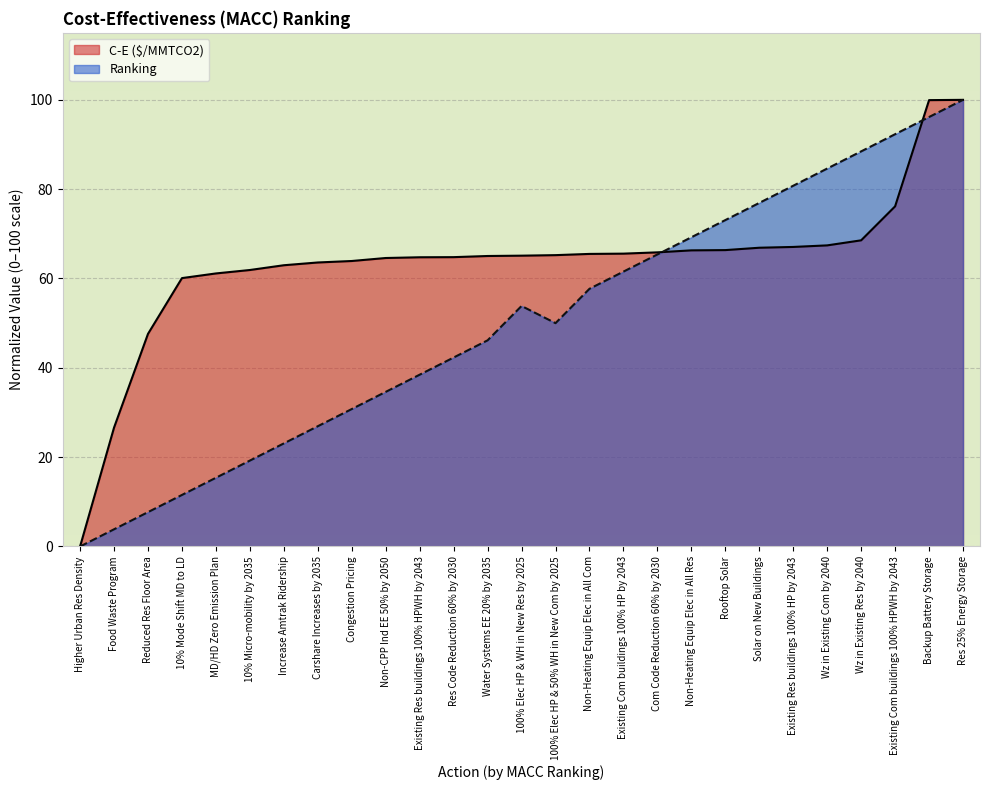

At which category does the chart reach its minimum across all series?

Higher Urban Res Density